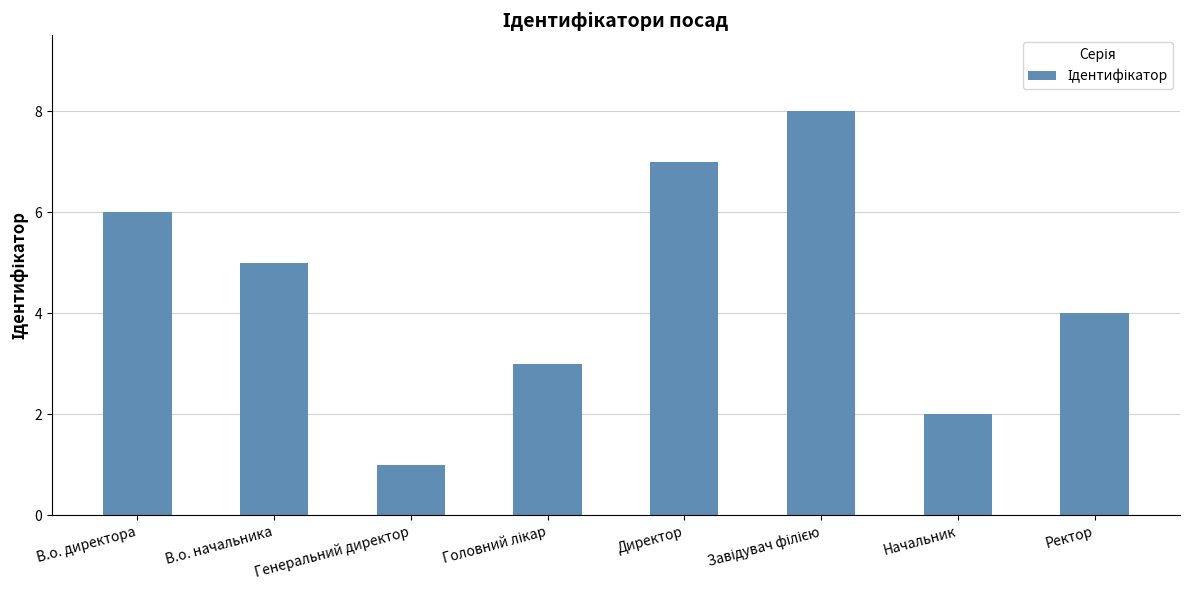

What is the change in value from Генеральний директор to Начальник?

+1